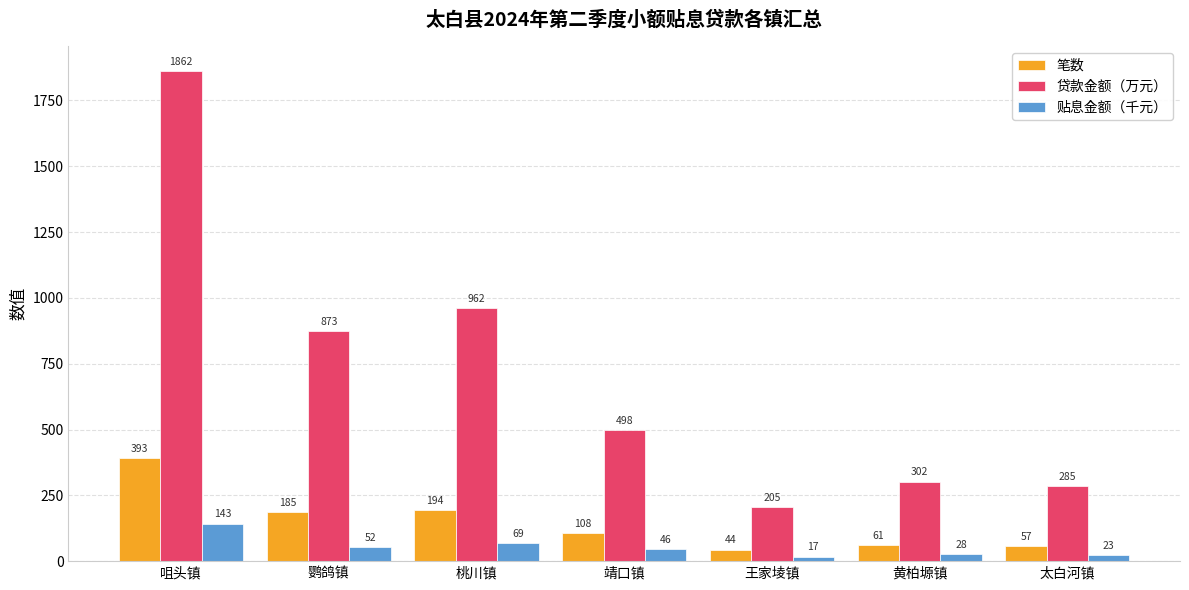

At which category is the sum across all series the highest?

咀头镇